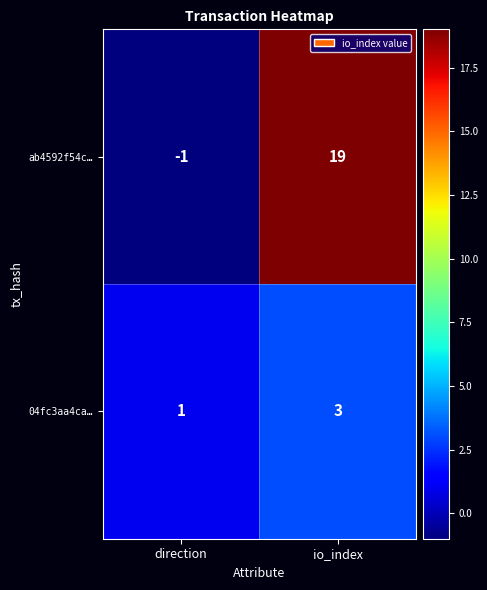

At how many categories does at least one series exceed 0?

2